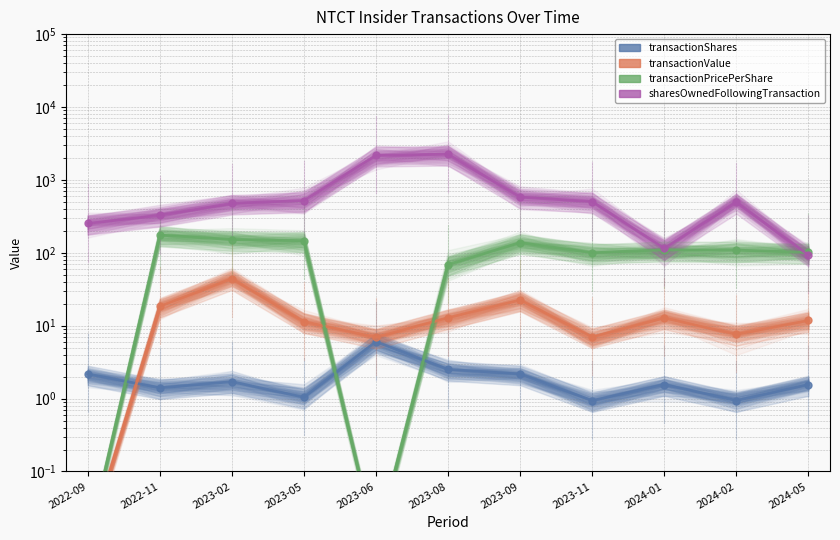

What is the label of the 4th point from the left?

2023-05